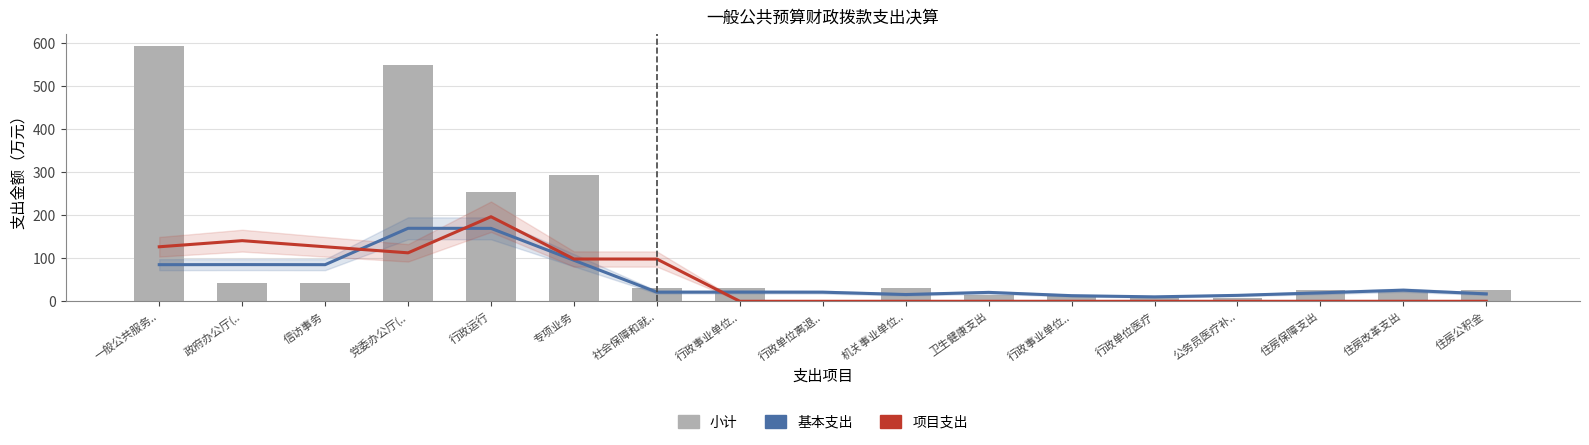

Which series has the largest total across all categories?

小计